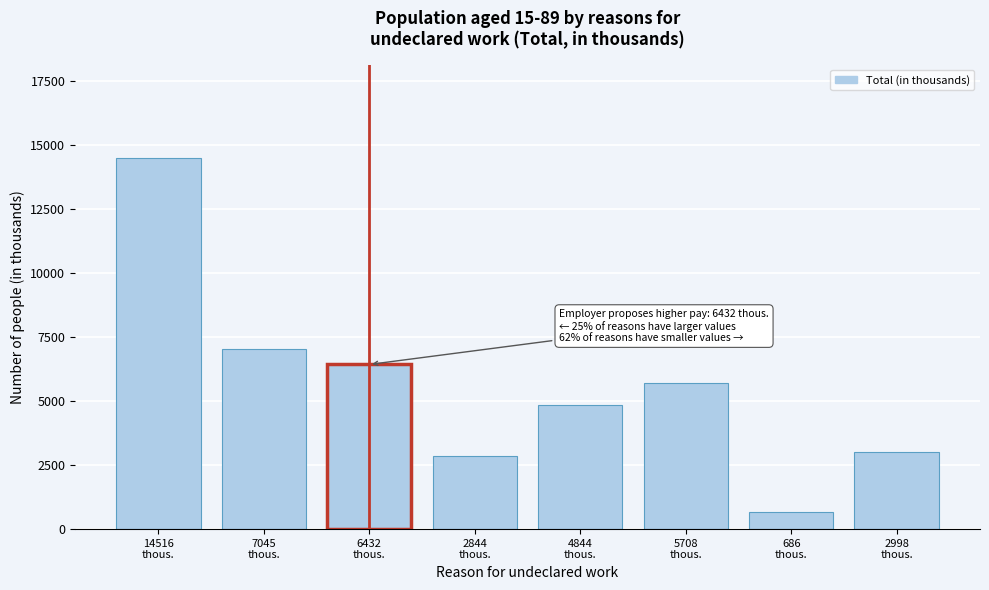

Reading right to left, transcribe all the data shown in this chart.

2998	686	5708	4844	2844	6432	7045	14516